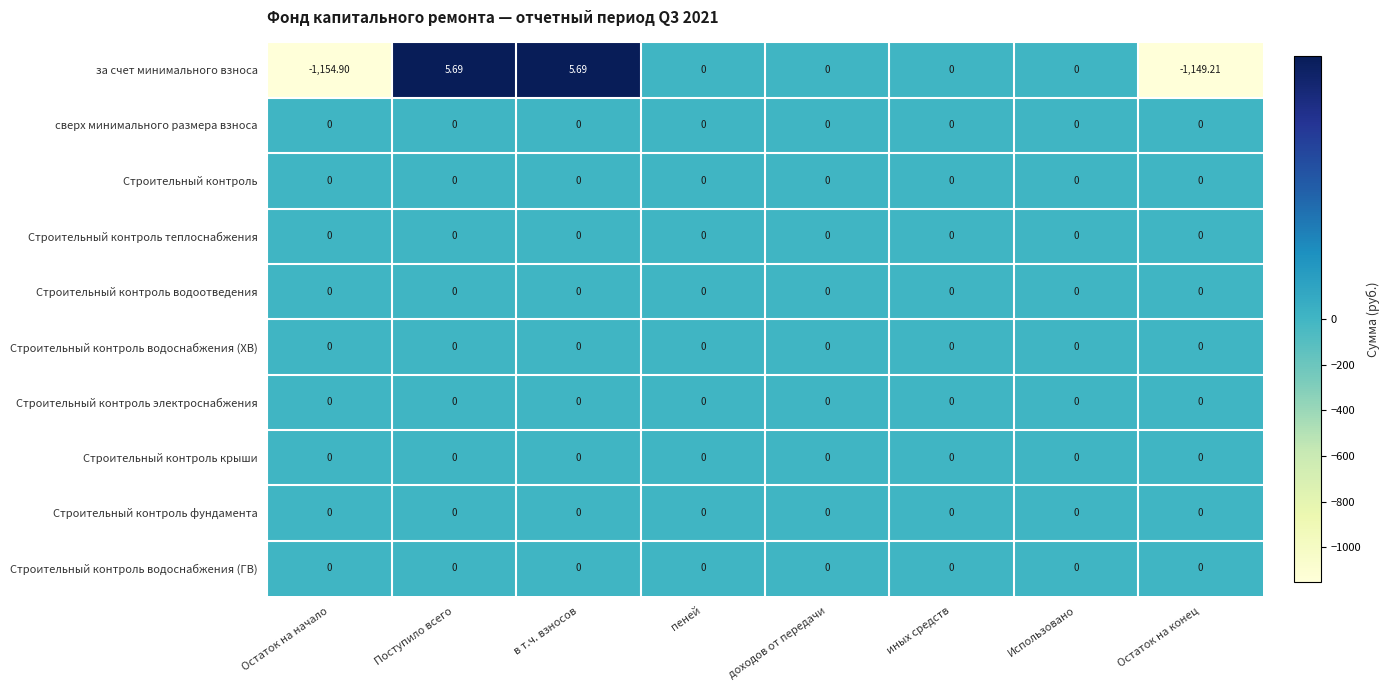

What is the total value across all series at Поступило всего?

5.7